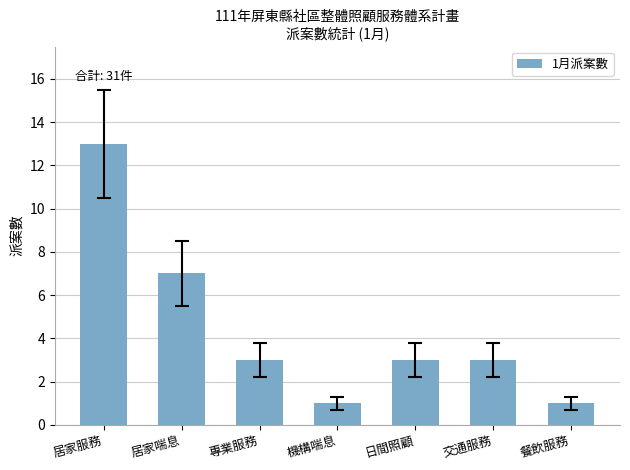

What position from the right is 機構喘息?

4